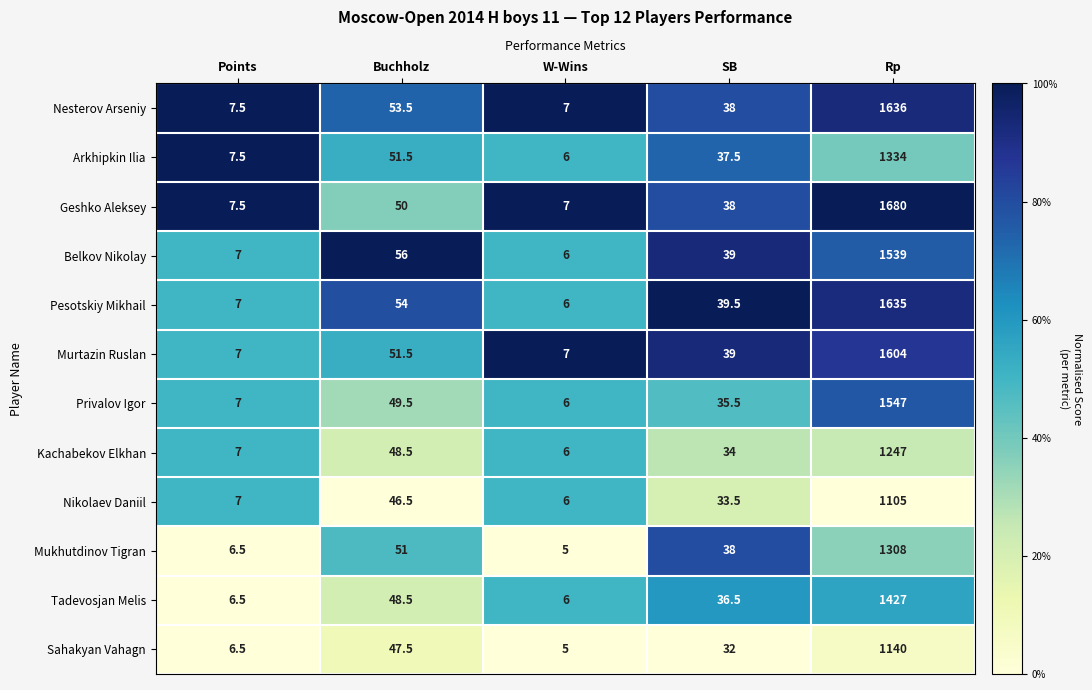

What is the difference between the Arkhipkin Ilia values at Points and Rp?

1326.5